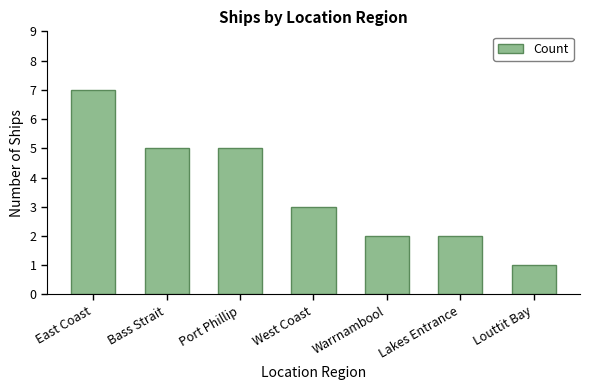

What is the change in value from Lakes Entrance to Louttit Bay?

-1